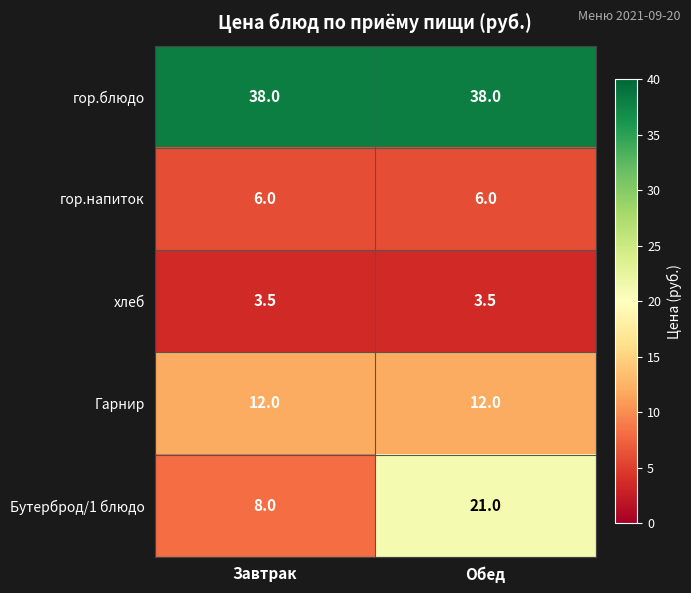

What is the average value of the гор.блюдо series?

38.0